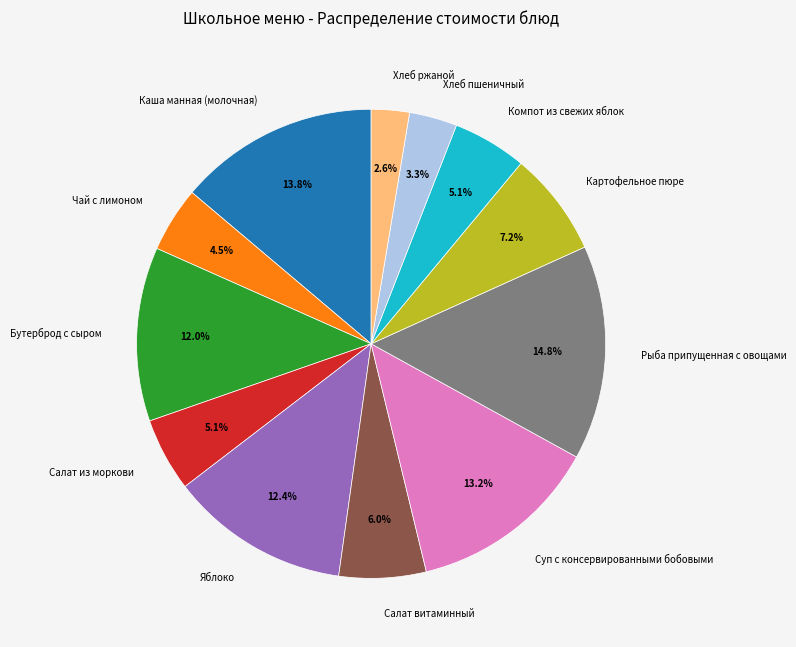

Which has a higher value, Рыба припущенная с овощами or Хлеб пшеничный?

Рыба припущенная с овощами